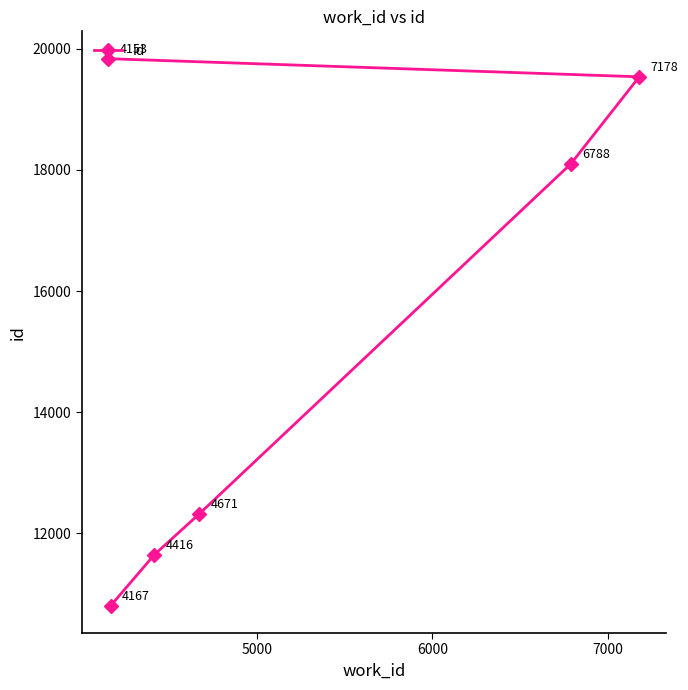

Does the chart have visible grid lines?

No